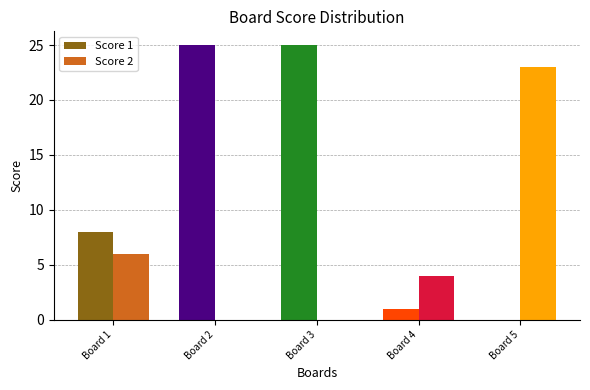

How many groups of bars are there?

5